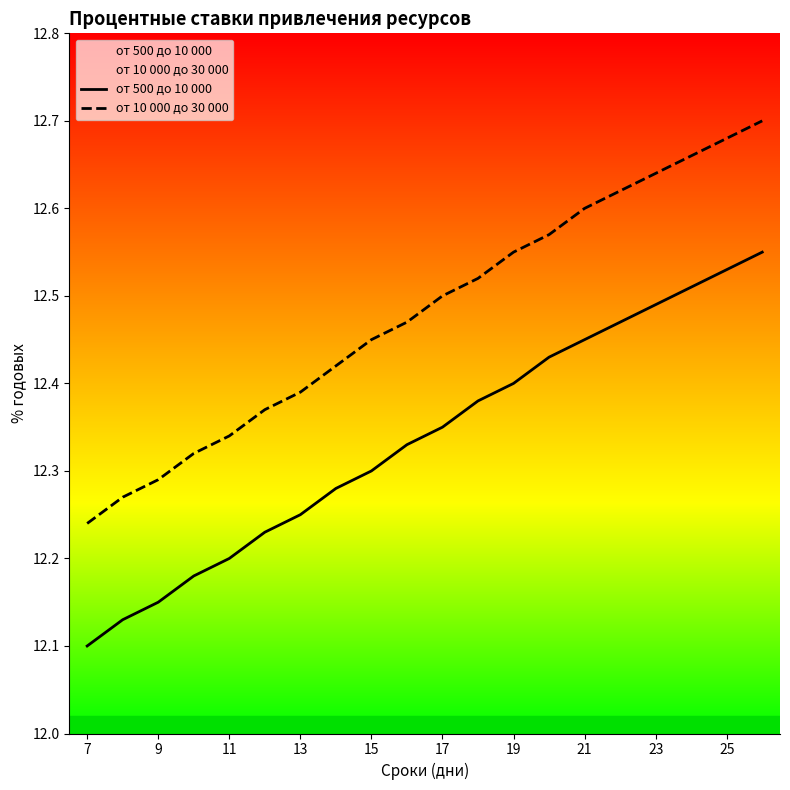

Which category has the lowest value in the от 500 до 10 000 series?

7